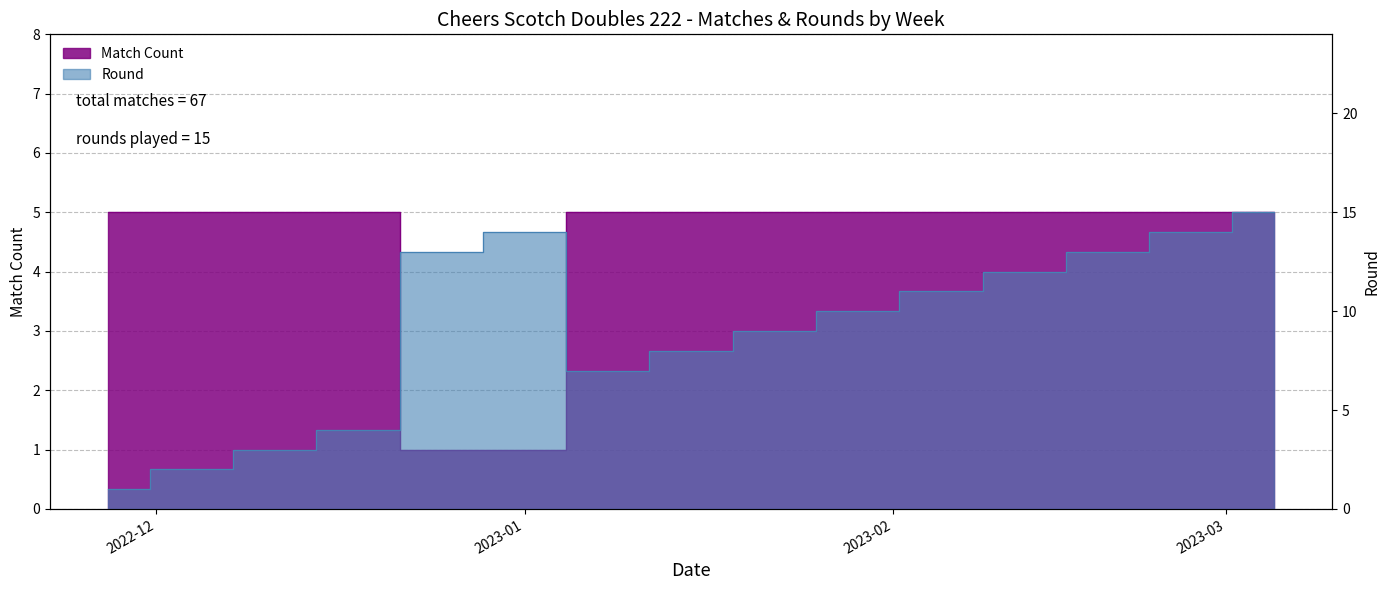

Is the value of Match Count at 2023-01-15 greater than the value of Round at 2022-11-27?

Yes